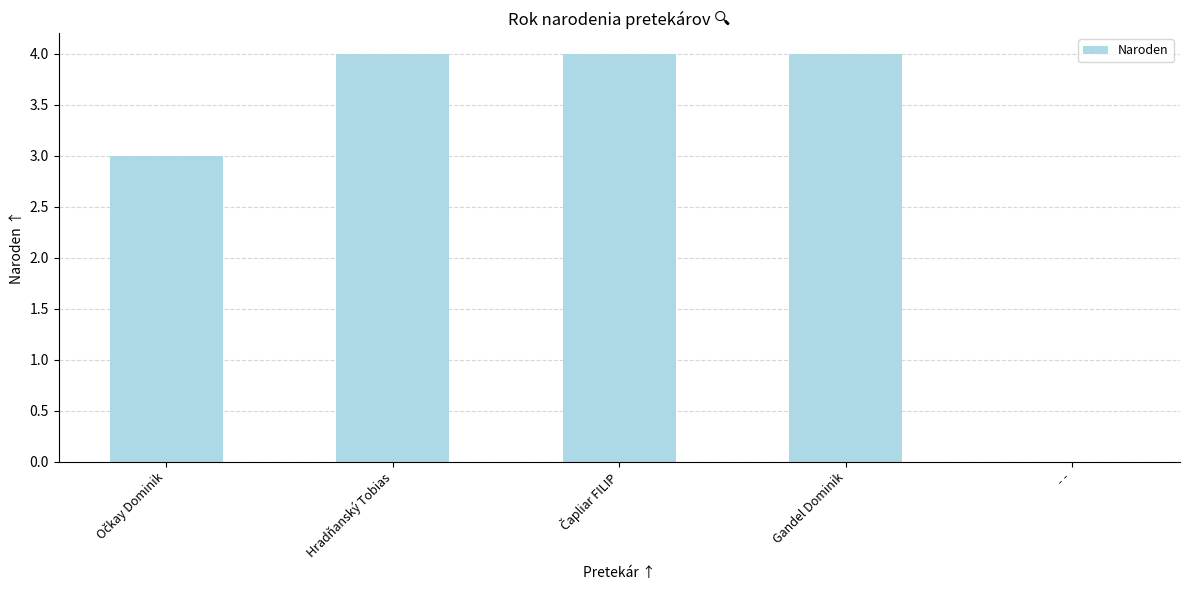

Which has a higher value, - - or Hradňanský Tobias?

Hradňanský Tobias